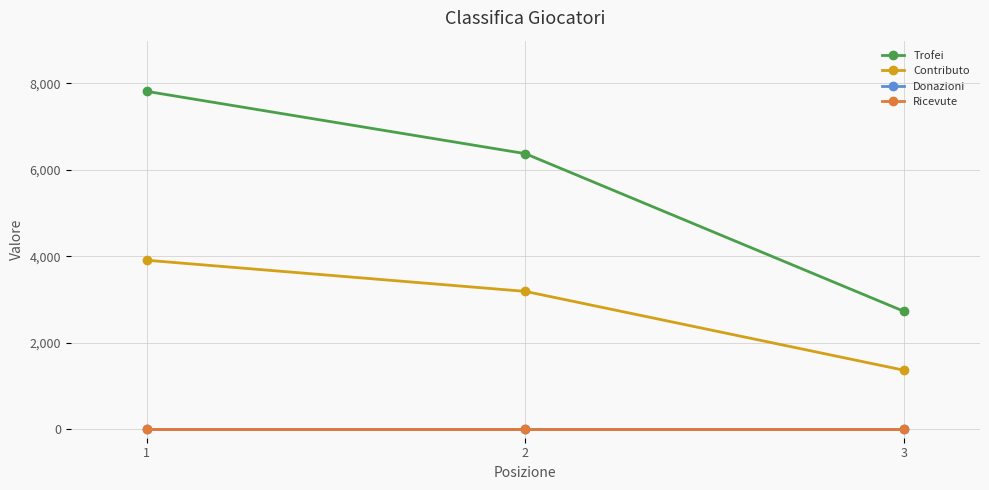

What is the sum of the Contributo values at 2 and 1?

7091